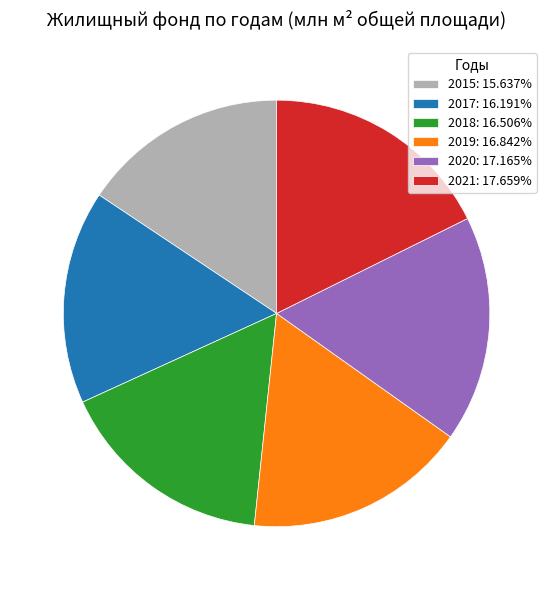

How many segments does this pie chart have?

6